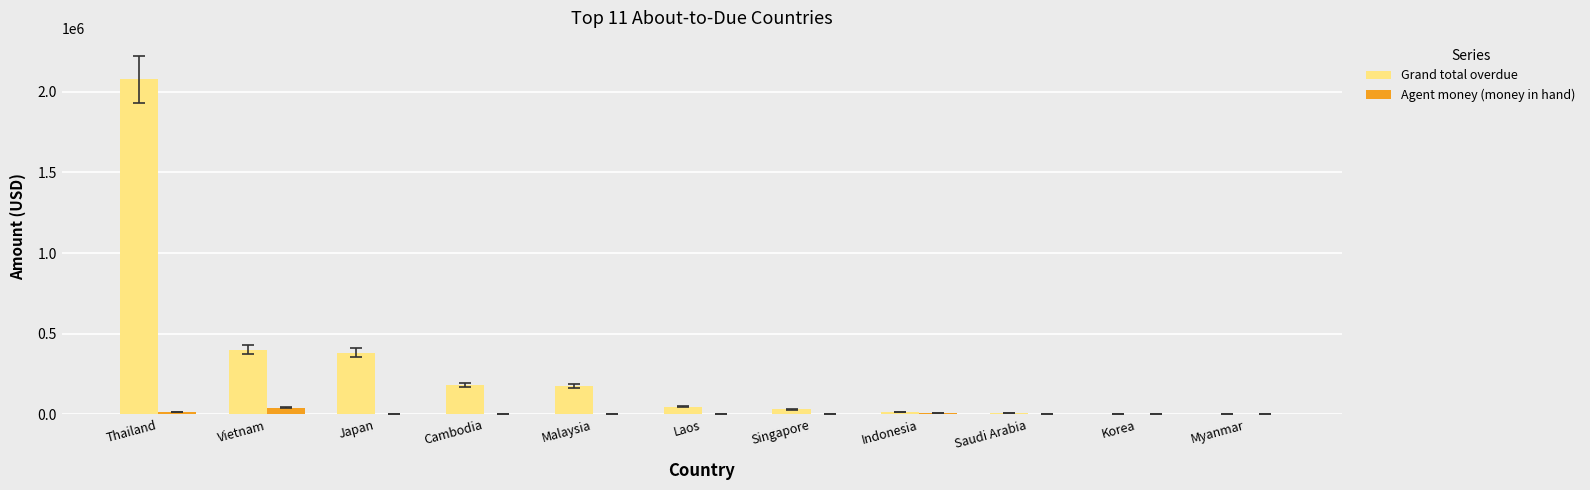

Which series has the largest total across all categories?

Grand total overdue